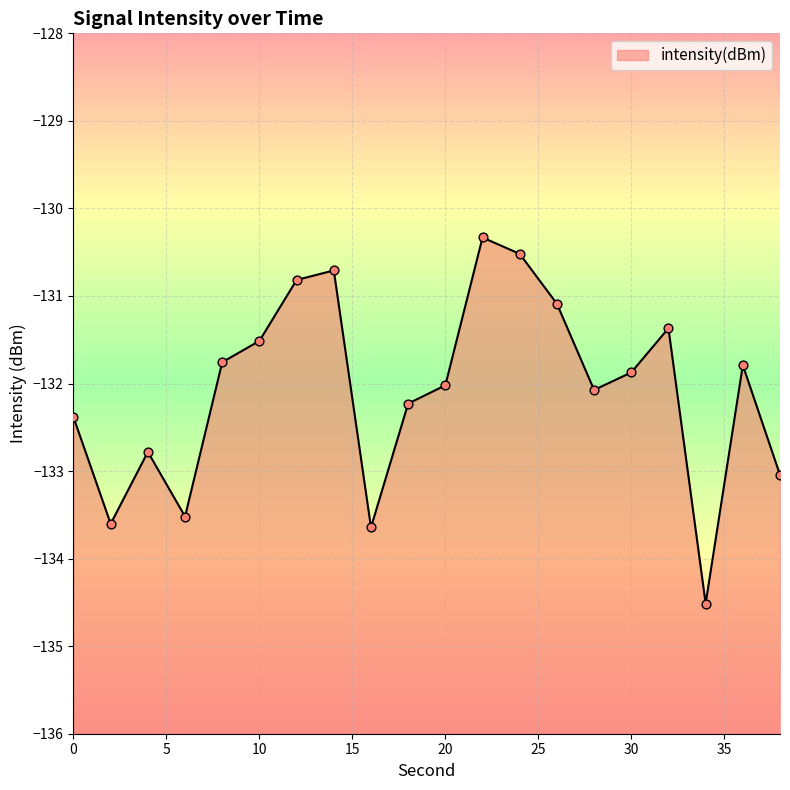

Between 2 and 34, which is larger?

2